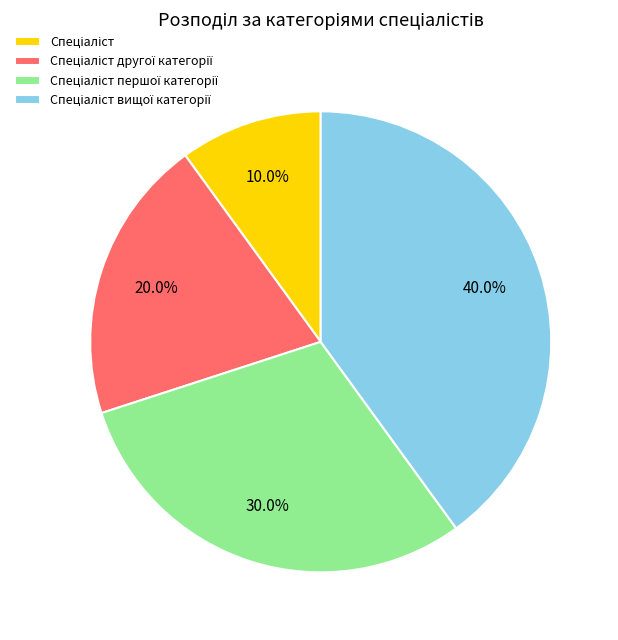

Does any single category account for the majority?

No